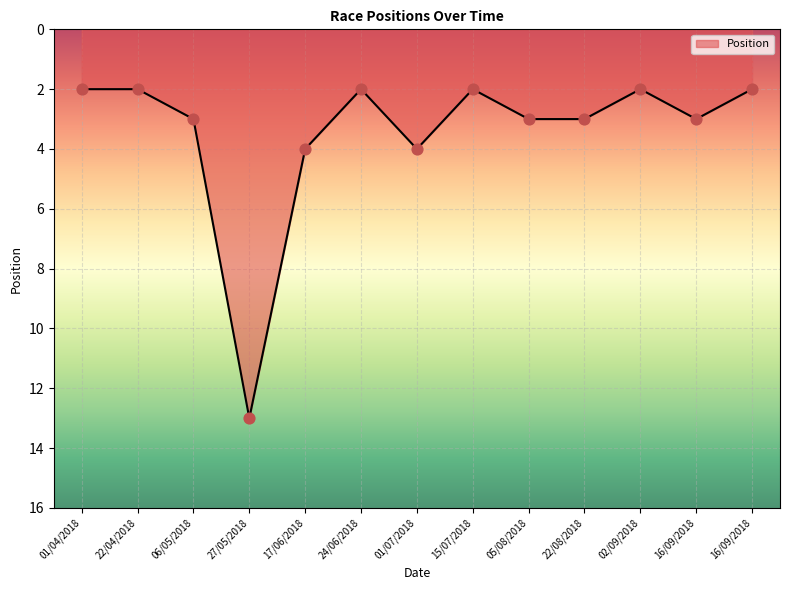

Which has a higher value, 02/09/2018 or 17/06/2018?

17/06/2018